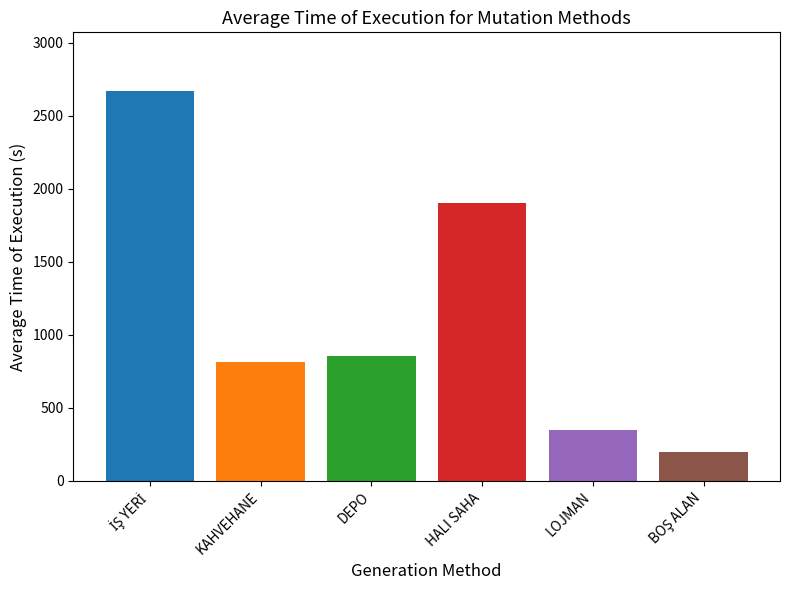

What is the minimum value shown in the chart?

200